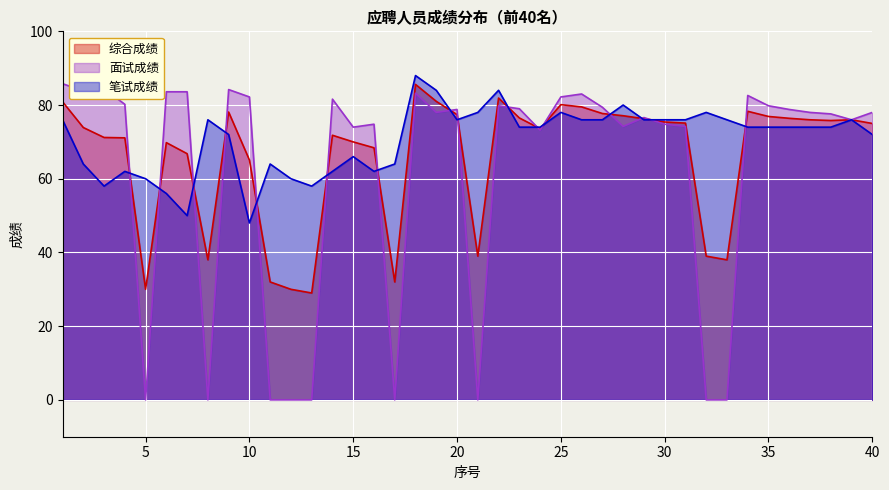

Which label corresponds to the smallest value in the chart?

5